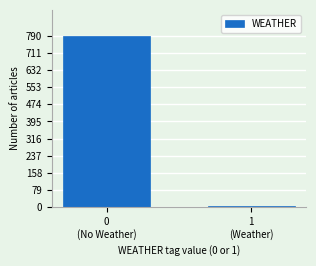

Reading right to left, extract all data points from this chart.

4	791